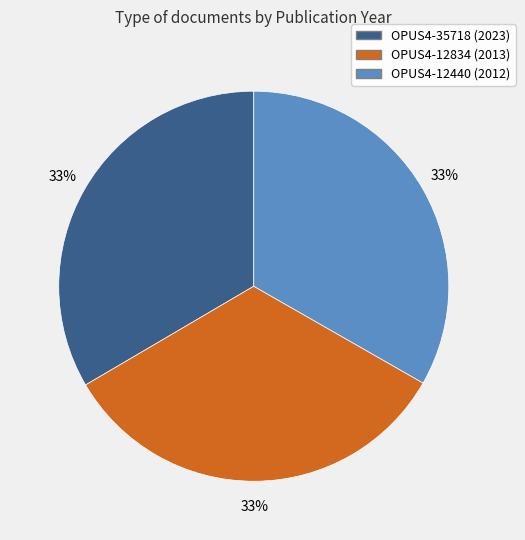

Is there any slice that represents more than half of the pie?

No